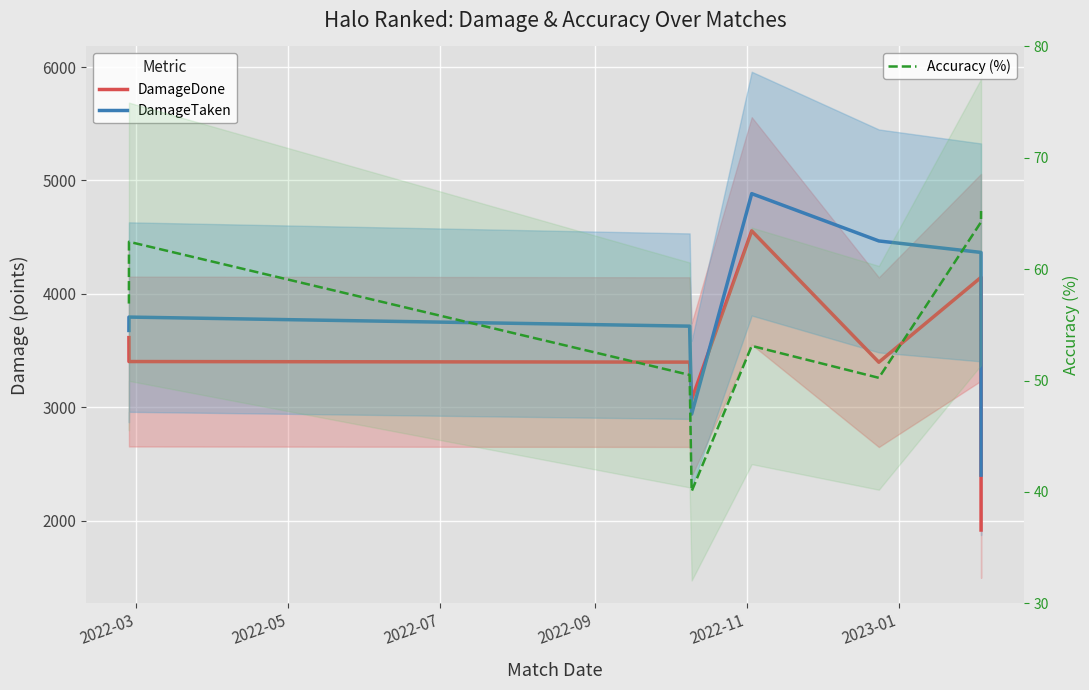

Where is DamageTaken nearest to the value 3643?

2022-03